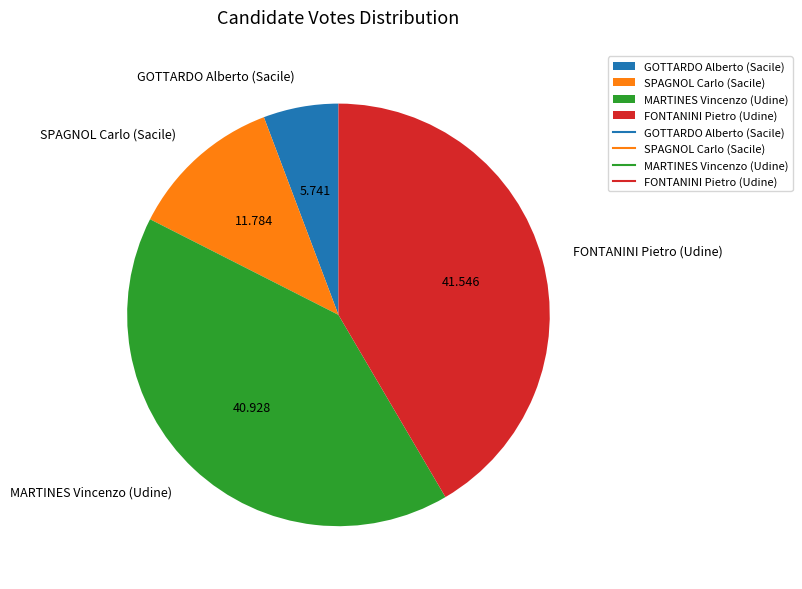

Count the number of slices in the pie.

4